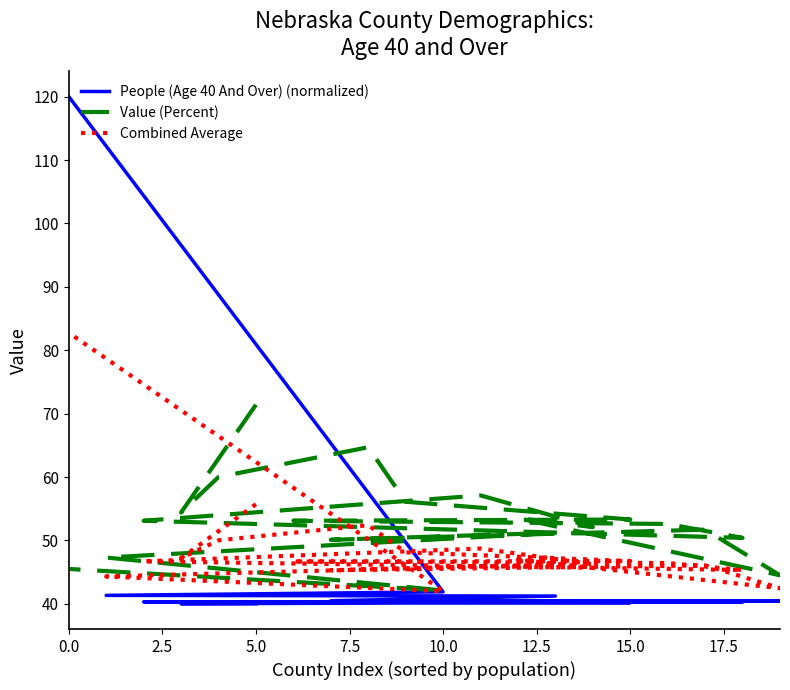

The value of Combined Average at 14 is 61.0. True or false?

False